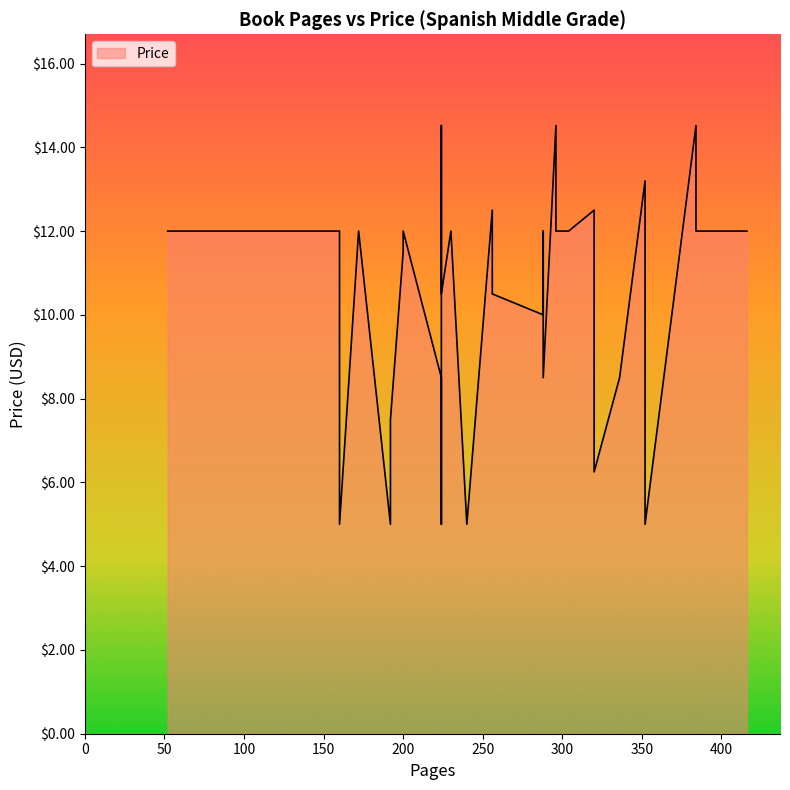

What is the sum of the values at 192 and 296?

17.0